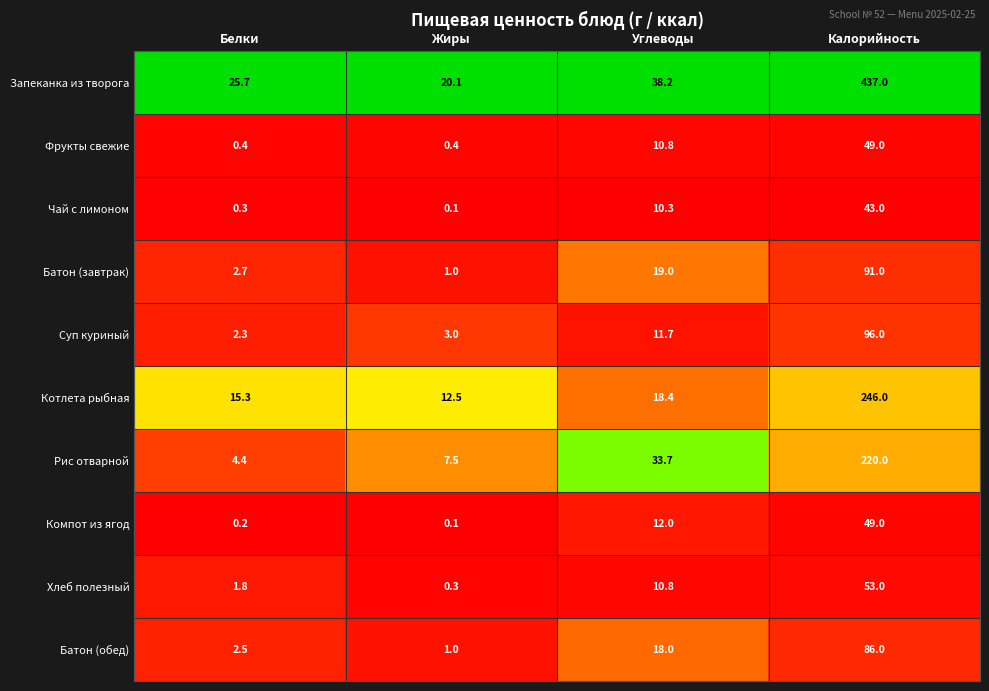

Which series changed the most between Жиры and Калорийность?

Запеканка из творога